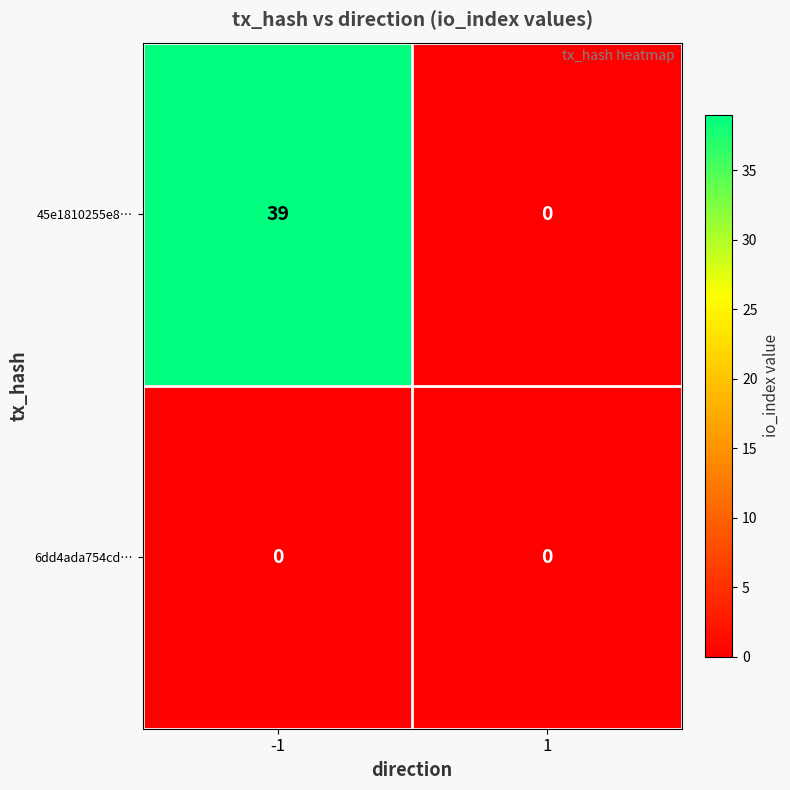

True or false: 45e1810255e8… has a value of 0 at 1.

True